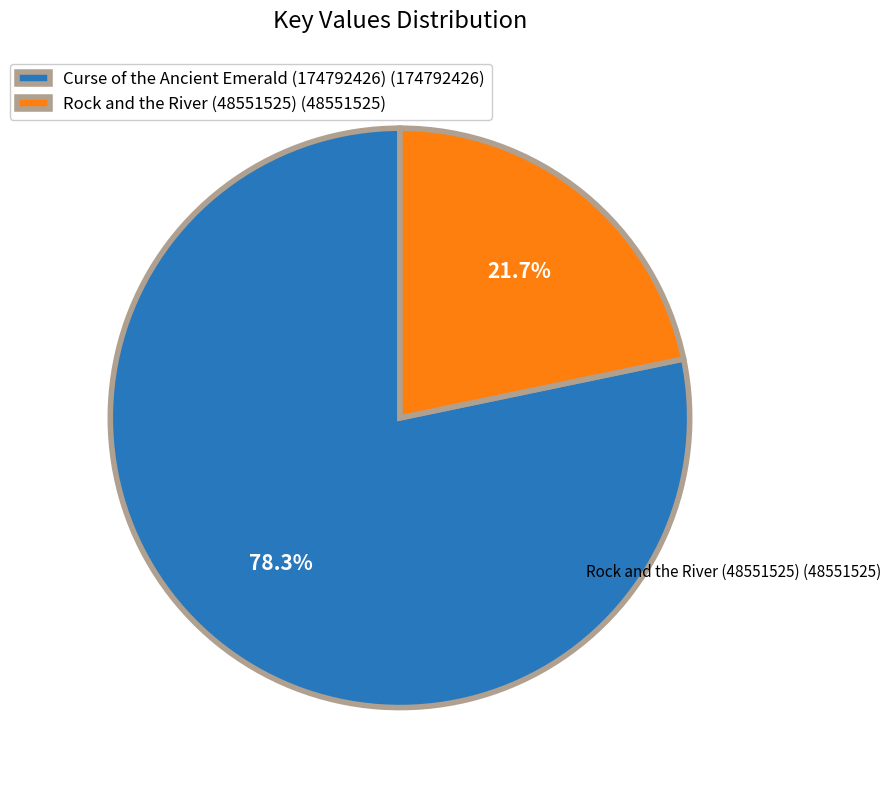

What is the smallest slice in the pie chart?

Rock and the River (48551525)